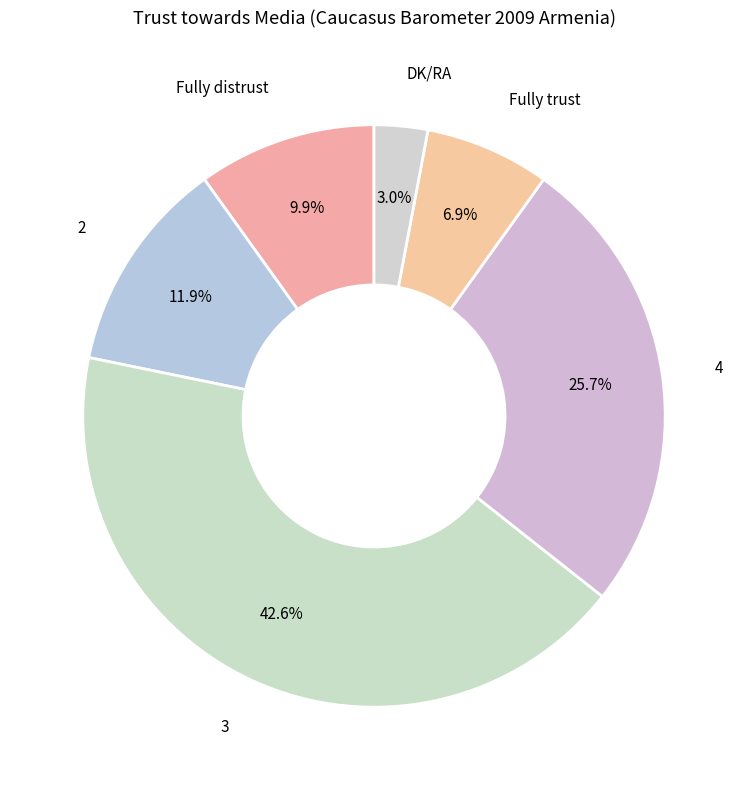

Is 4 the majority of the pie?

No